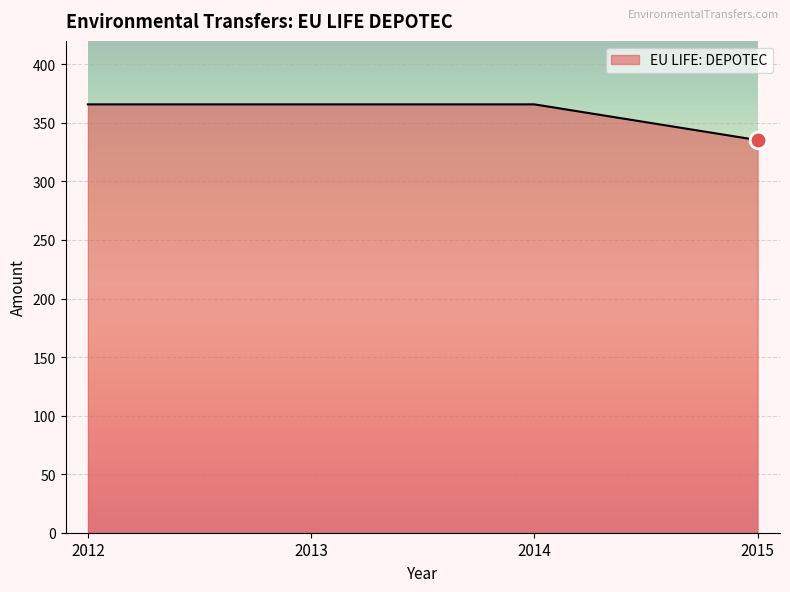

What is the sum of the values at 2015 and 2012?

701.1